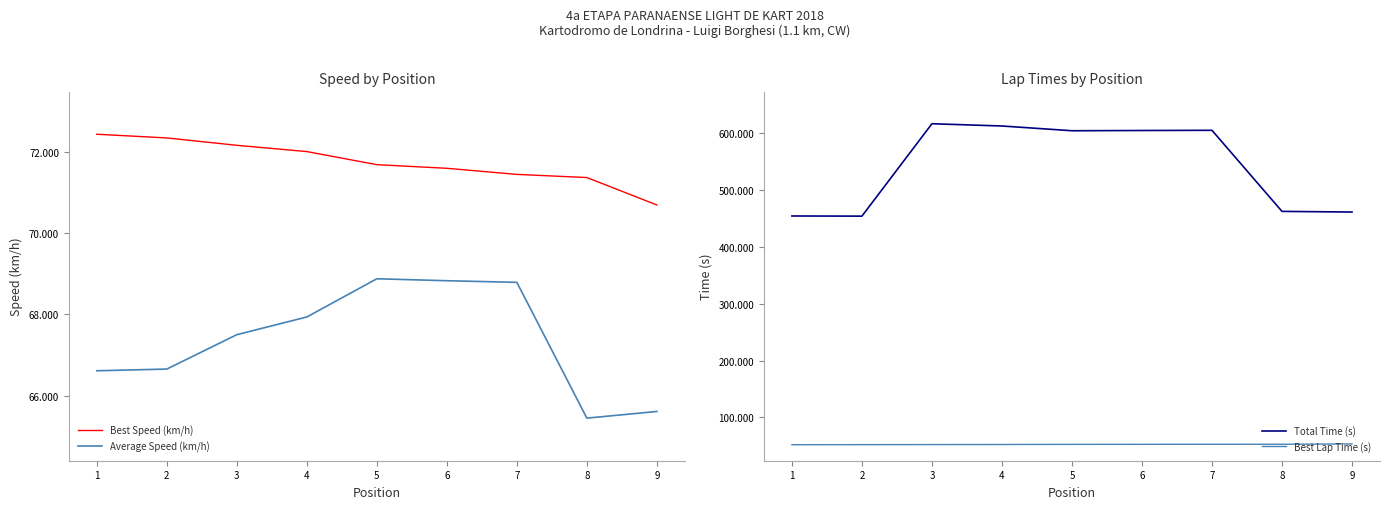

What is the value of the Best Lap Time (s) point at the 2nd from the left?

52.3